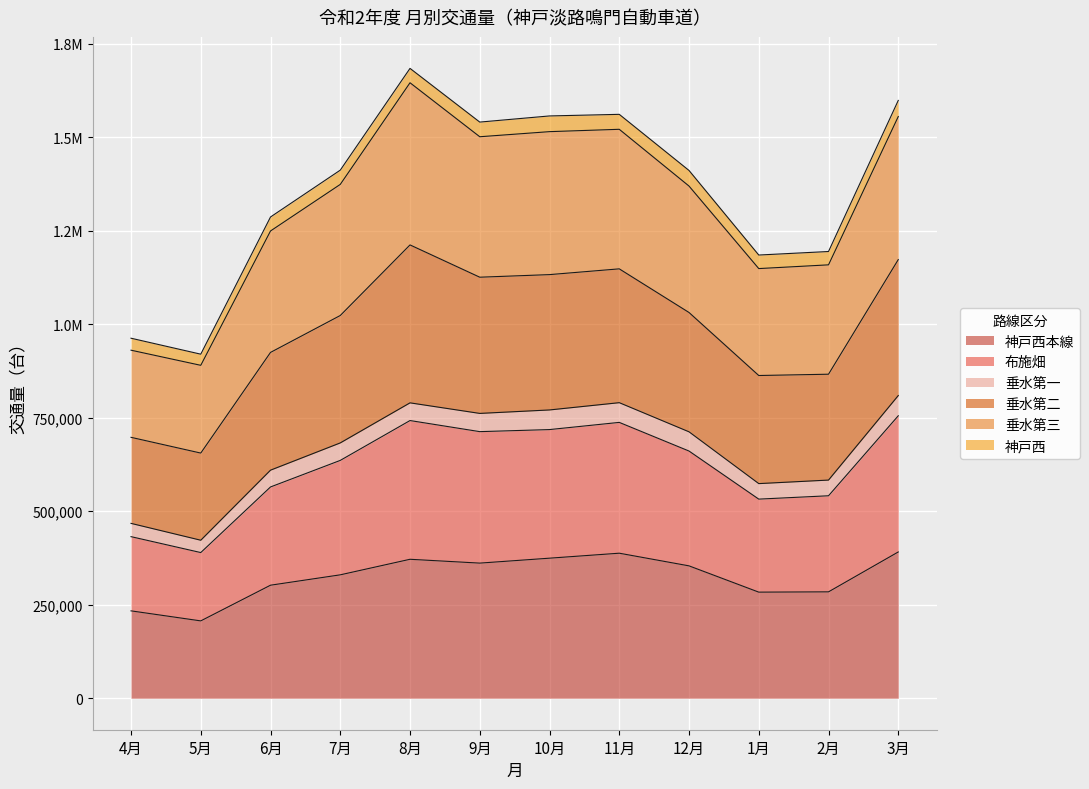

At which category does 垂水第三 reach its first local peak?

8月